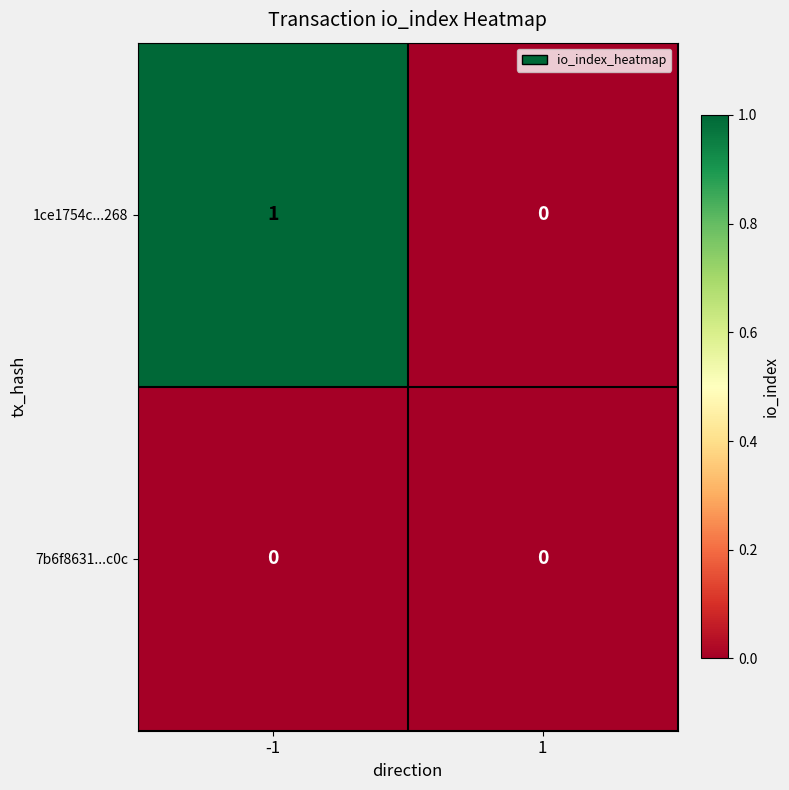

List the series in order of their overall mean, lowest first.

7b6f8631...c0c, 1ce1754c...268